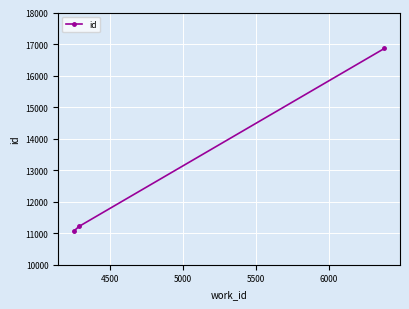

Reading left to right, list all the values displayed in this chart.

11063	11216	16861